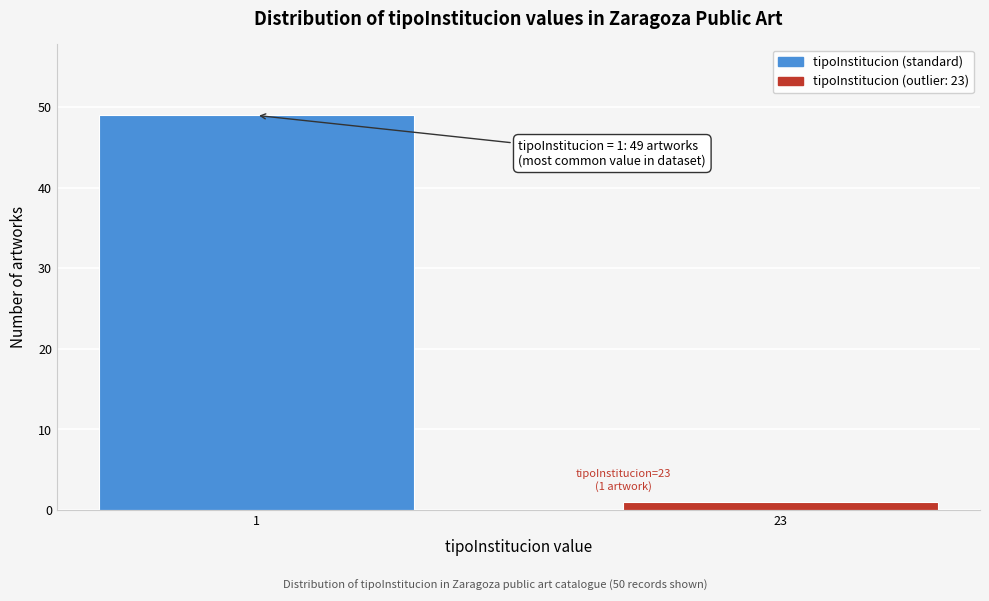

Reading left to right, list all the values displayed in this chart.

1=49	23=1